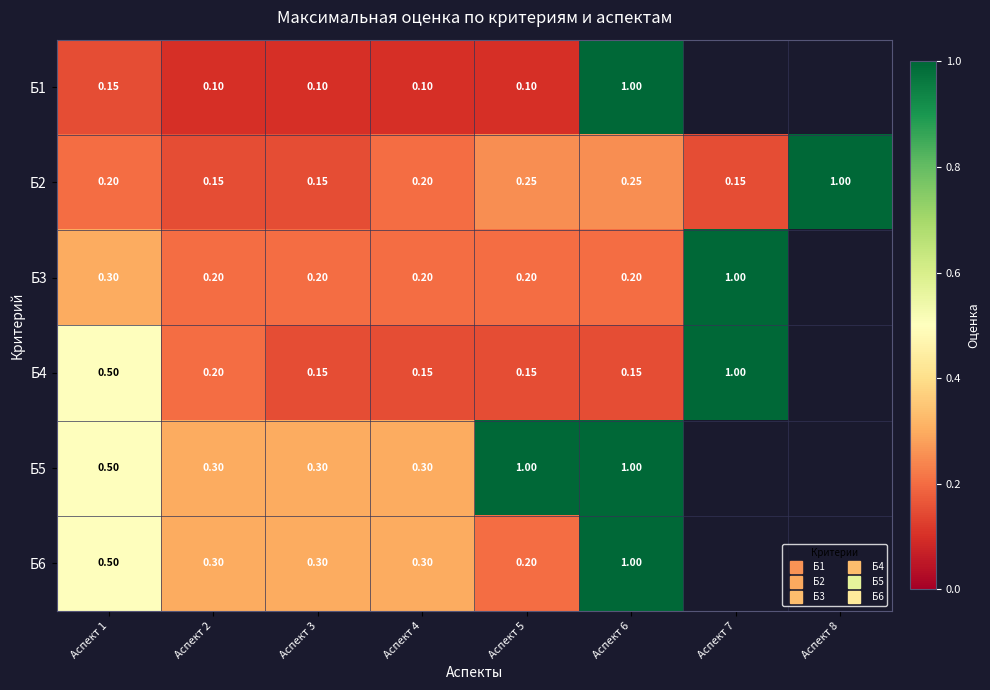

Is it true that Б6 equals 0.5 at Аспект 4?

False